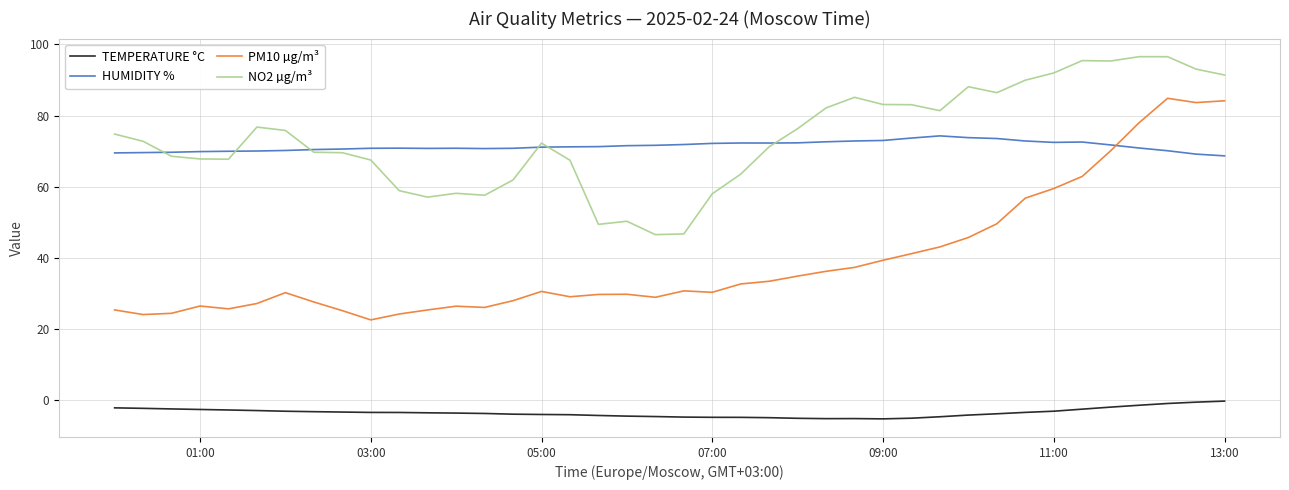

True or false: NO2 µg/m³ and TEMPERATURE °C intersect in this chart.

False